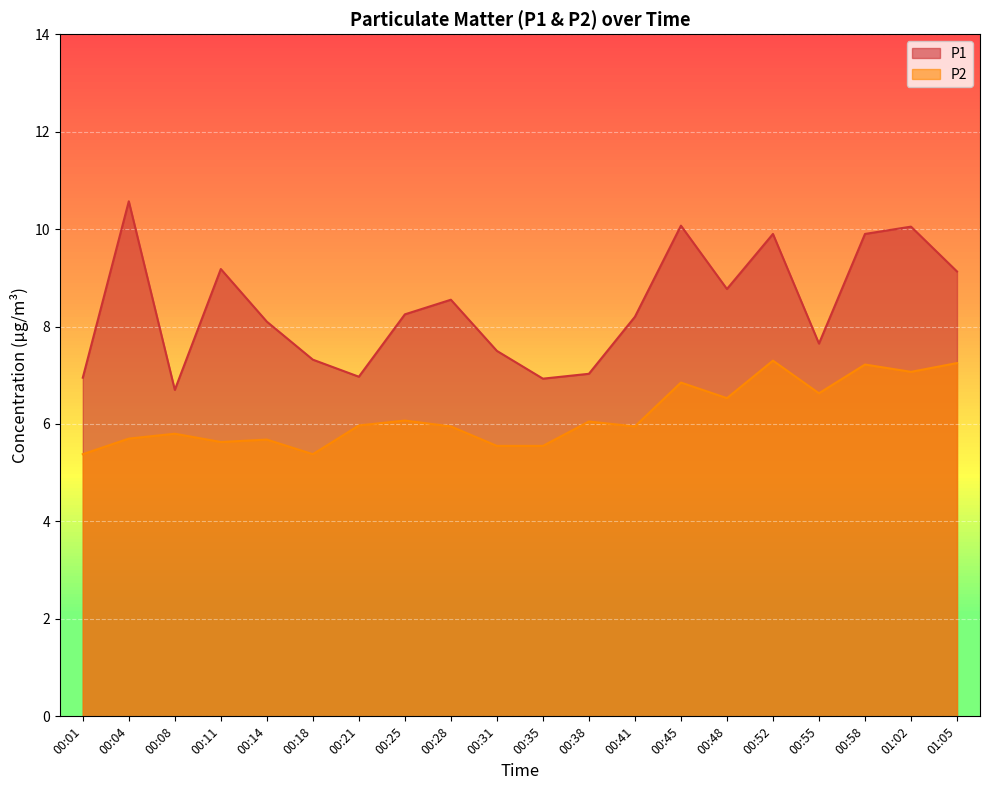

True or false: P1 and P2 cross at least once.

False